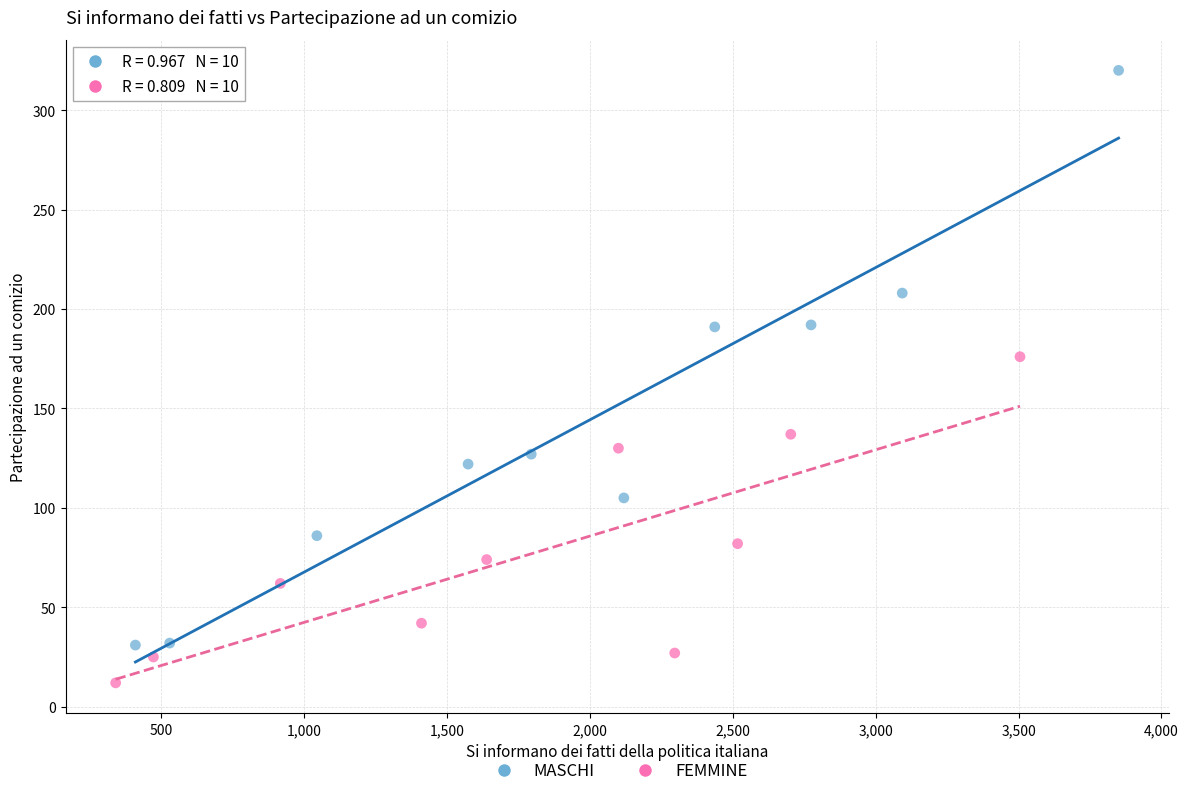

Which series reaches the maximum Y coordinate?

MASCHI